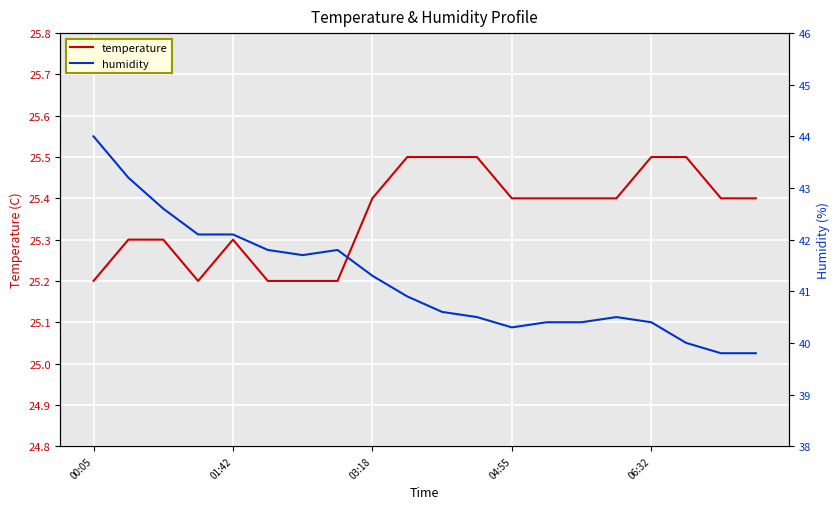

Is this an area chart (filled region under the line)?

No